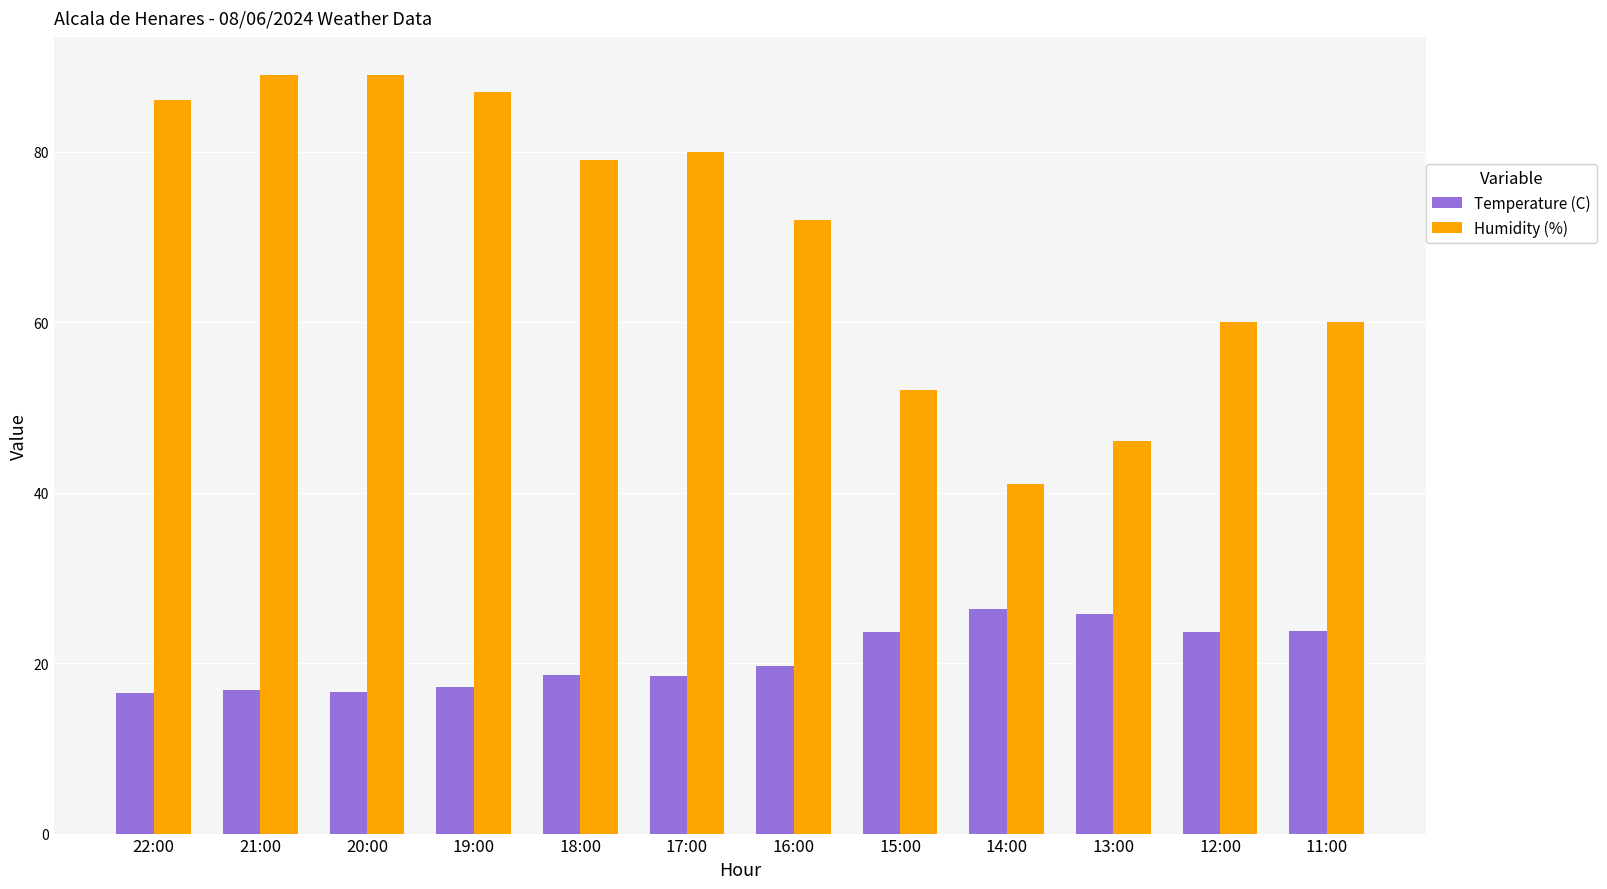

True or false: Humidity (%) has a value of 89.0 at 20:00.

True